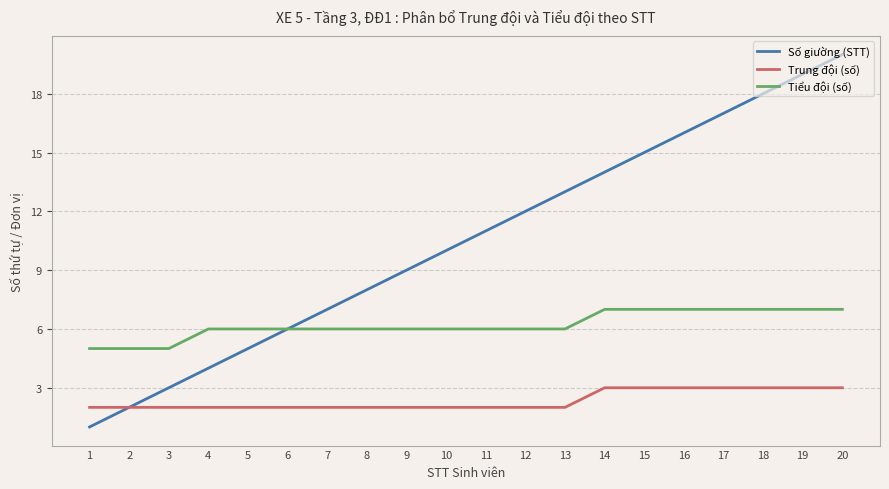

How many lines are shown in the chart?

3